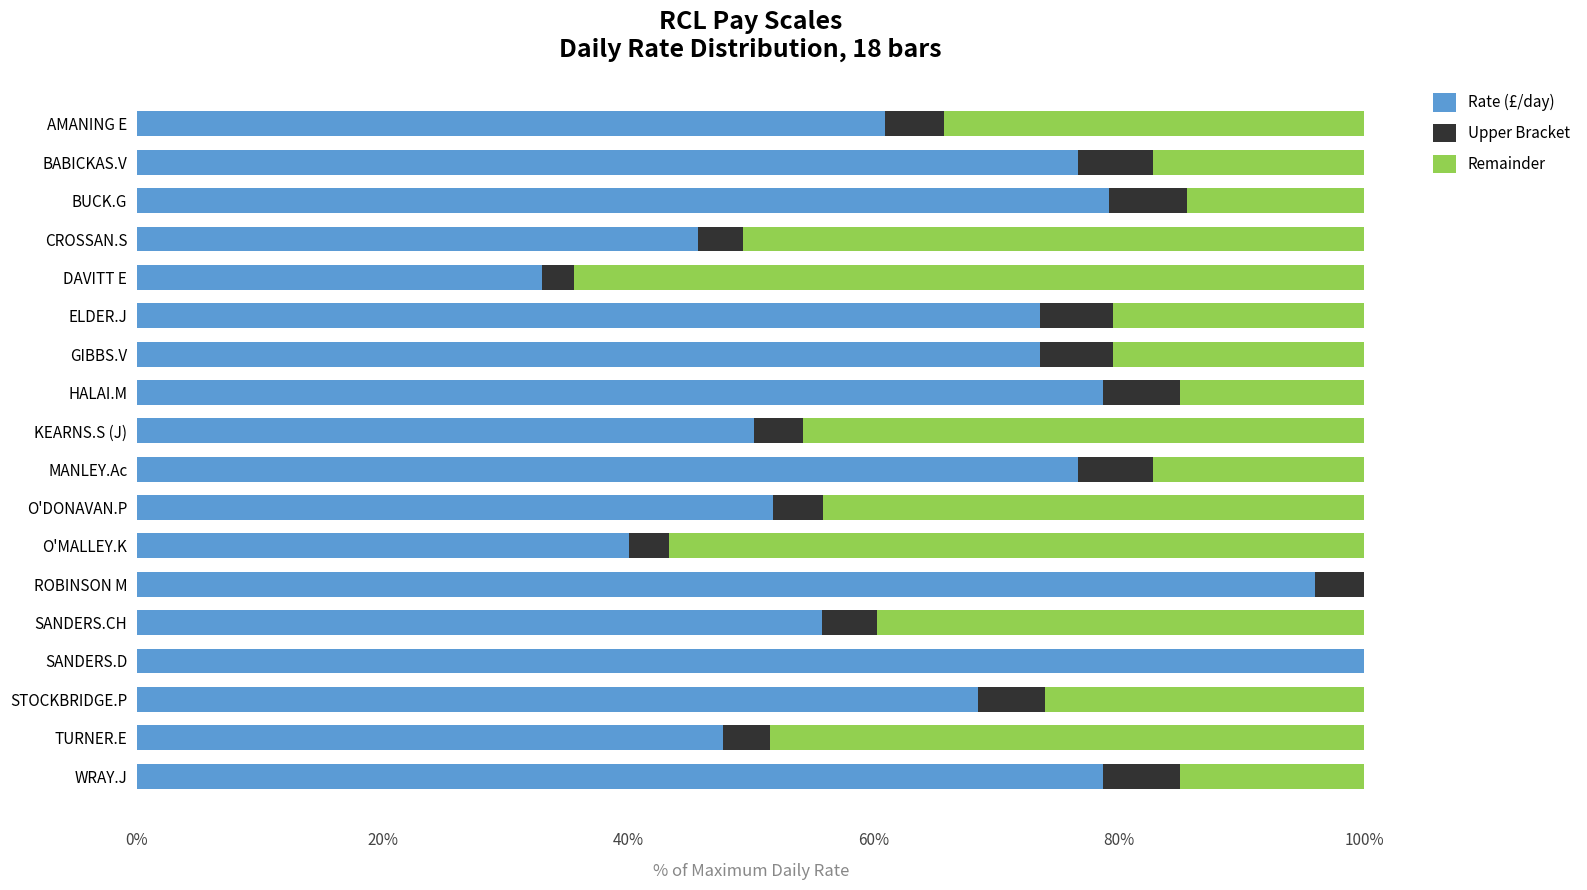

What is the total value across all series at DAVITT E?

100.0